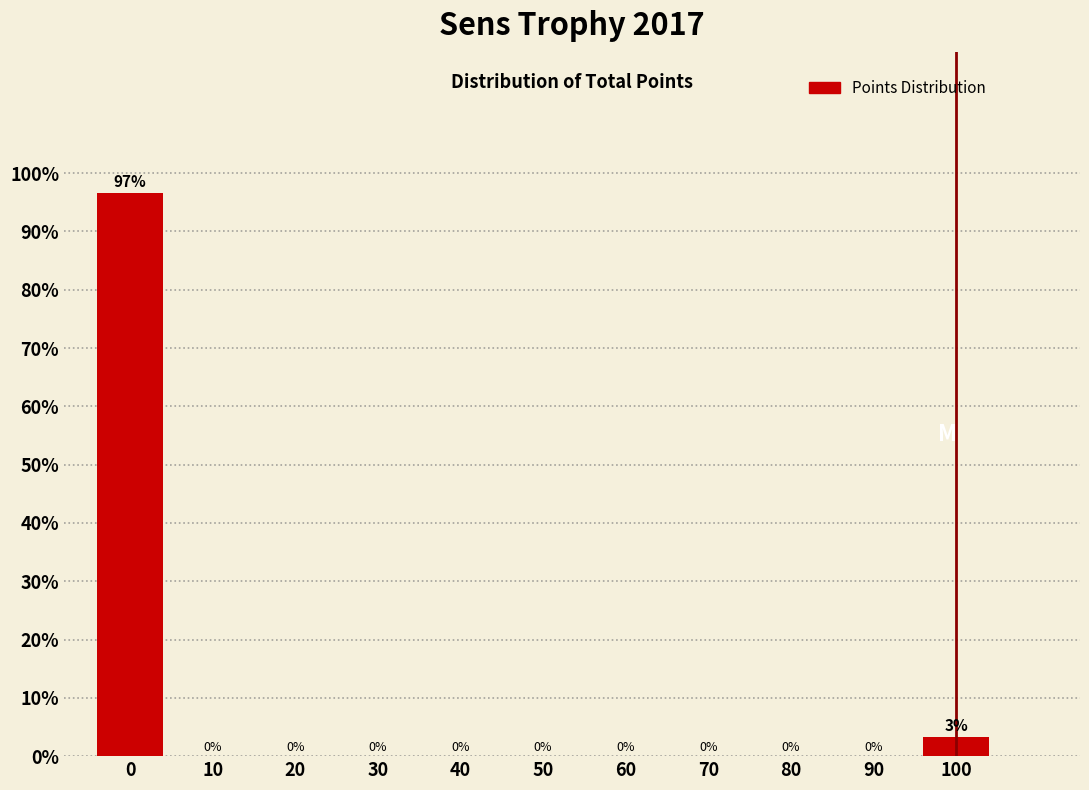

What is the maximum value shown in the chart?

96.7